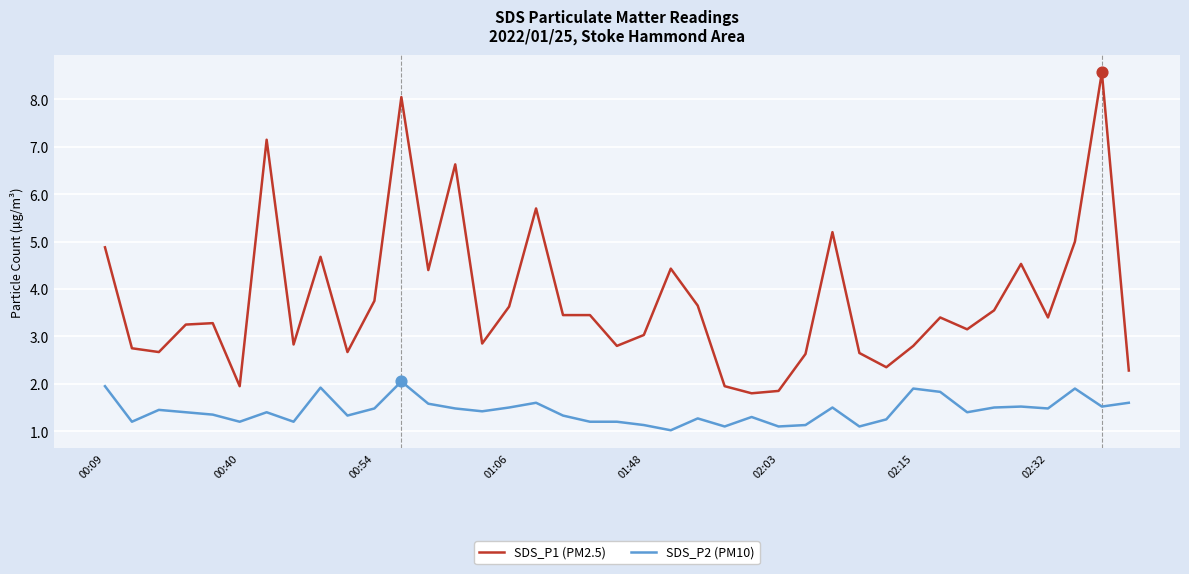

Which series has the largest total across all categories?

SDS_P1 (PM2.5)